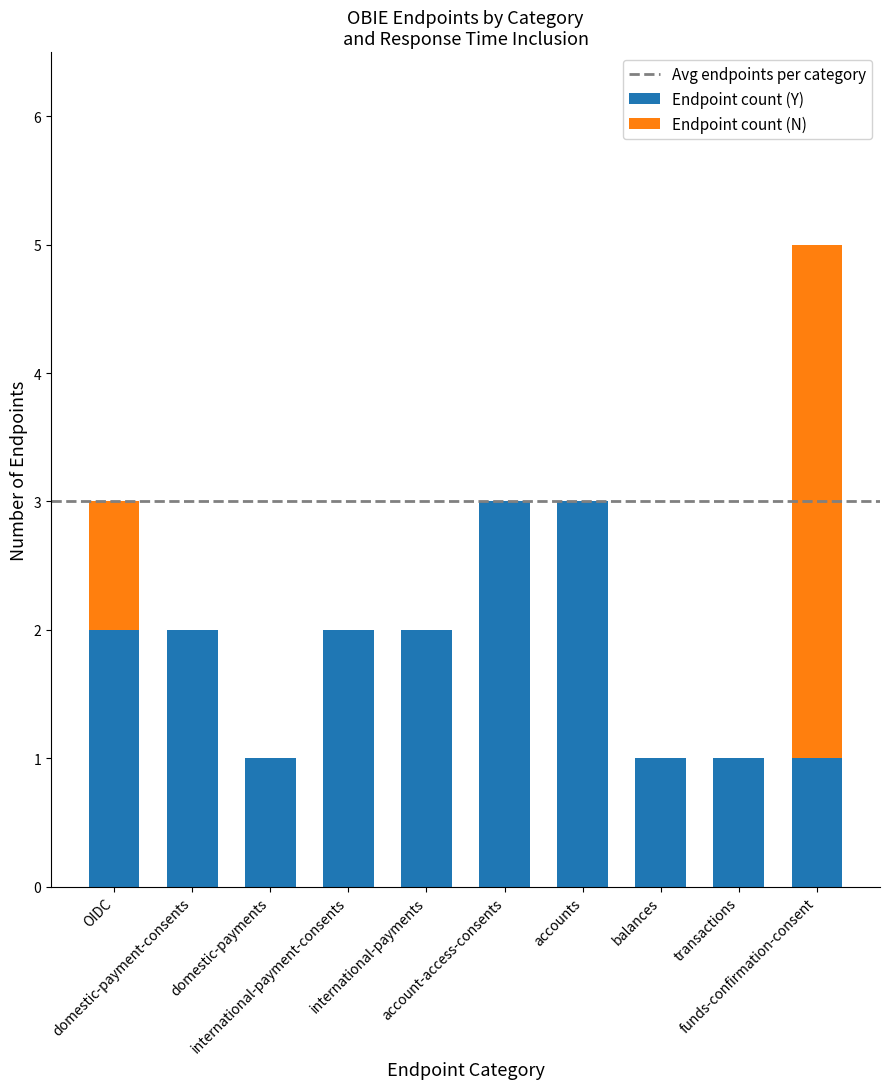

What is the sum of all Endpoint count (Y) values?

18